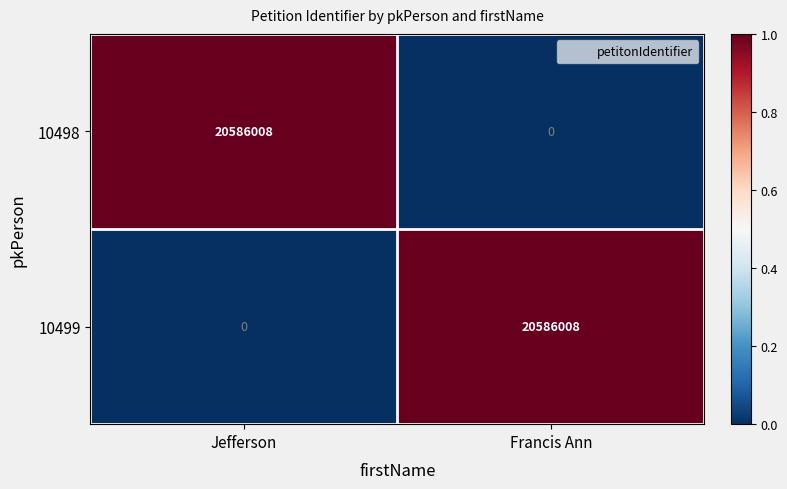

Read the 10498 value at Jefferson, to the nearest 10.

20586010